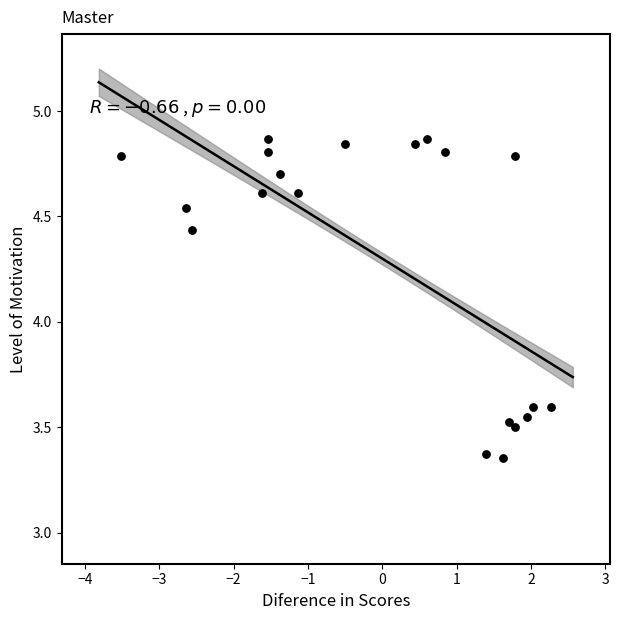

What is the range of Y values (max minus min)?

1.5